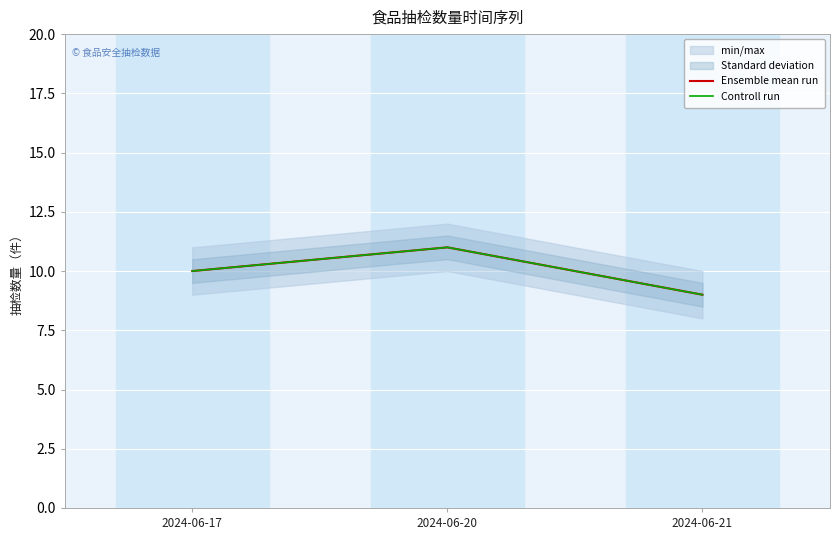

What is the value of the Controll run point at the 3rd from the left?

9